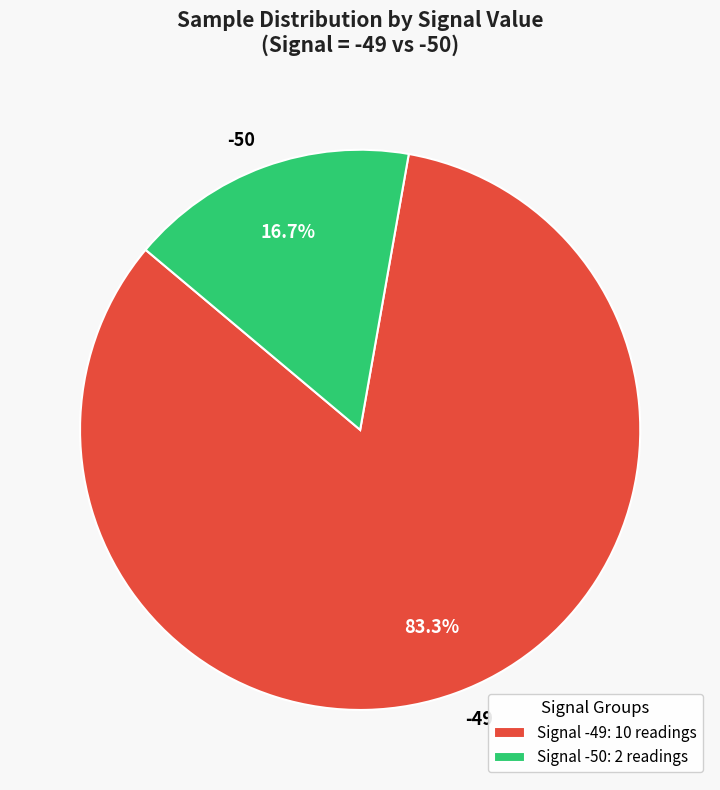

What portion of the pie excludes -50?

83.3%